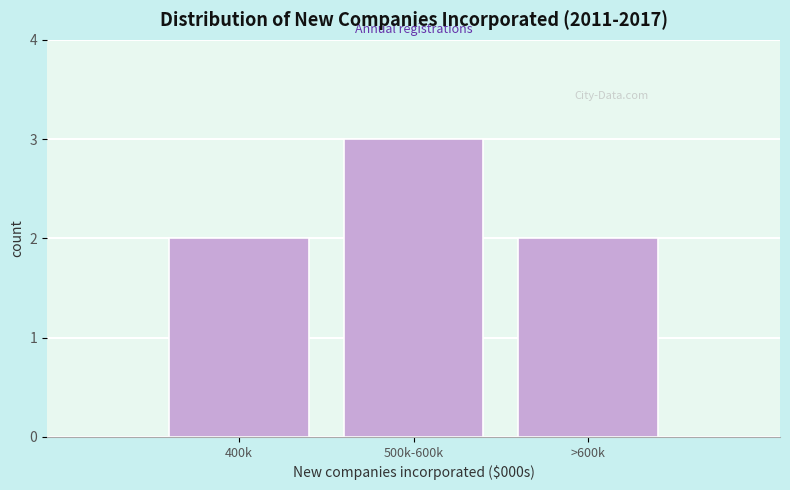

Reading left to right, extract all data points from this chart.

2	3	2